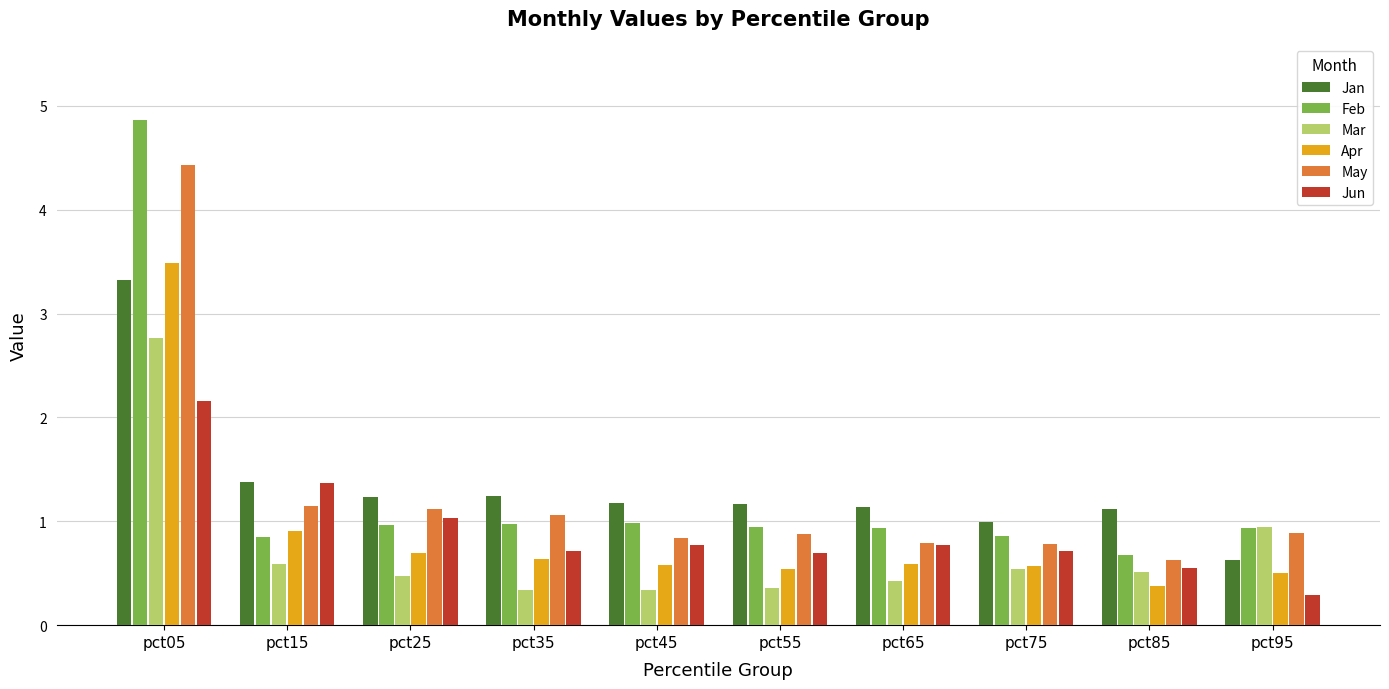

Which series has the largest range (max minus min)?

Feb